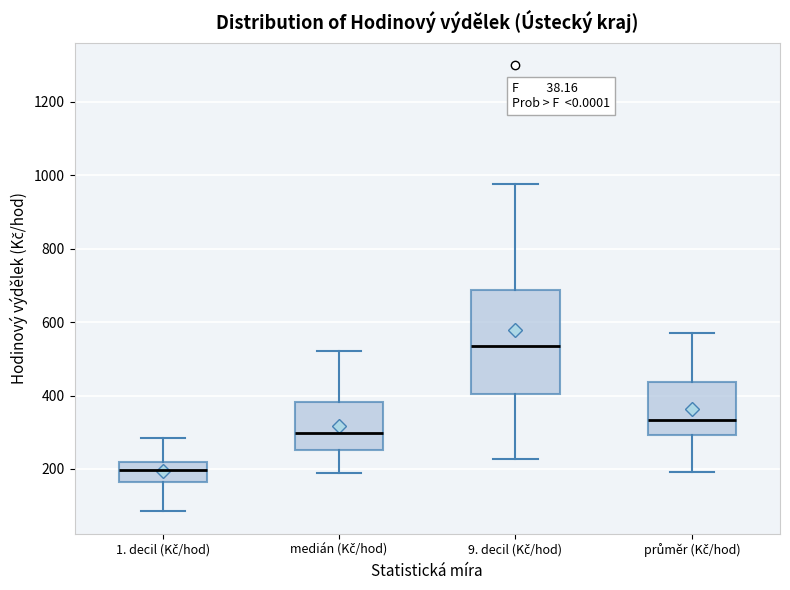

Reading left to right, read every box against the y-axis: the position of its median line, the range the box covers, and the ends of its whiskers. The values are not printed on the chart, so give them approximately, as read against the axis.

1. decil (Kč/hod): median 200, box 160 to 220, whiskers 80 to 280
medián (Kč/hod): median 300, box 260 to 380, whiskers 180 to 520
9. decil (Kč/hod): median 540, box 400 to 680, whiskers 220 to 980
průměr (Kč/hod): median 340, box 300 to 440, whiskers 200 to 580